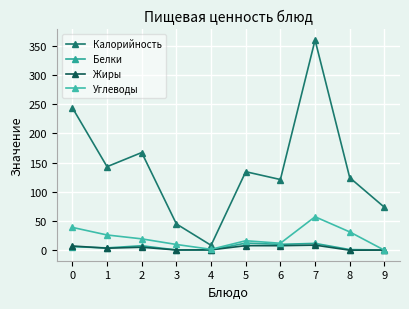

True or false: Углеводы and Жиры intersect in this chart.

True